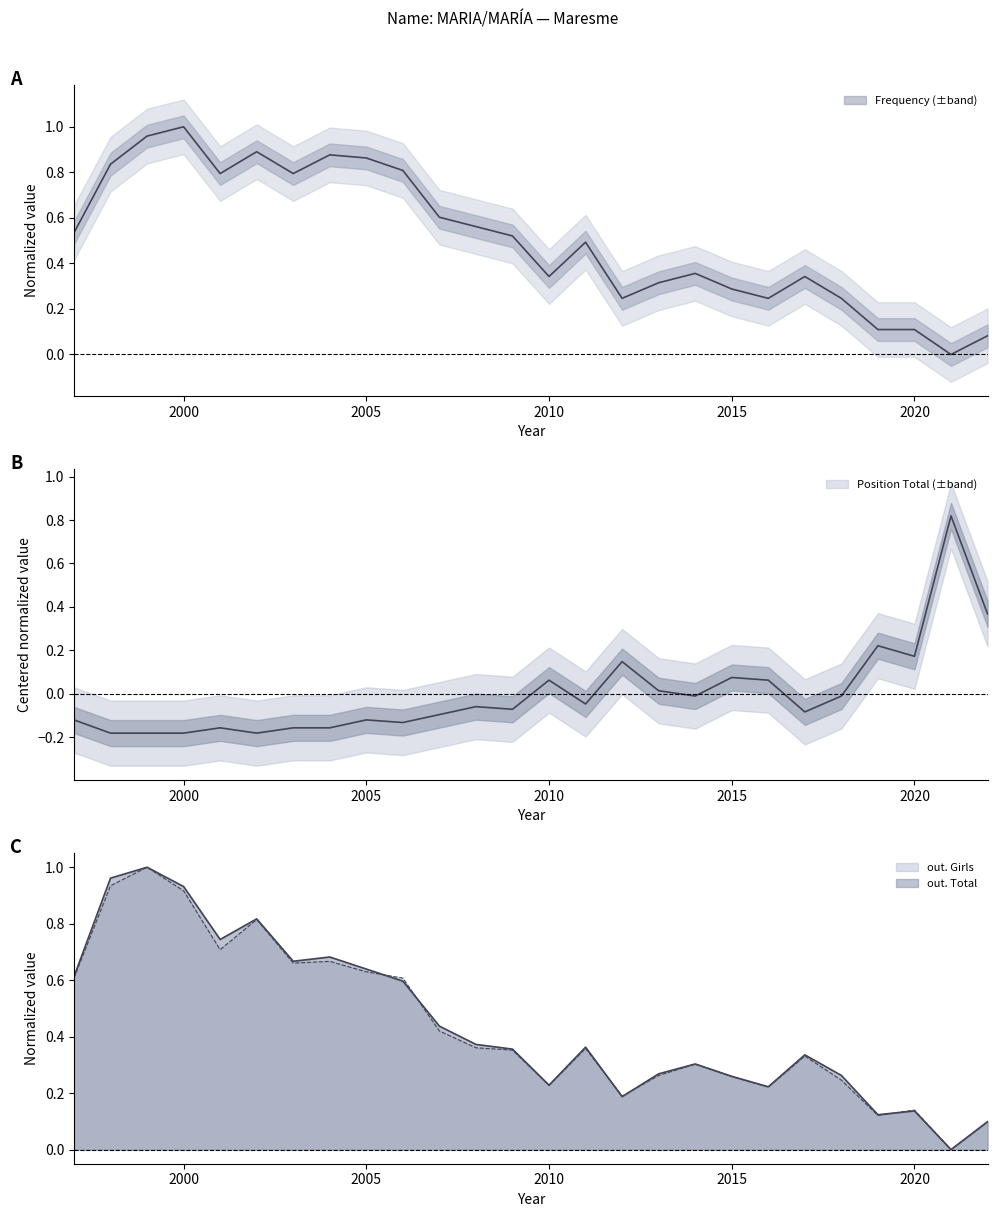

How many values in out. Total are above zero?

25